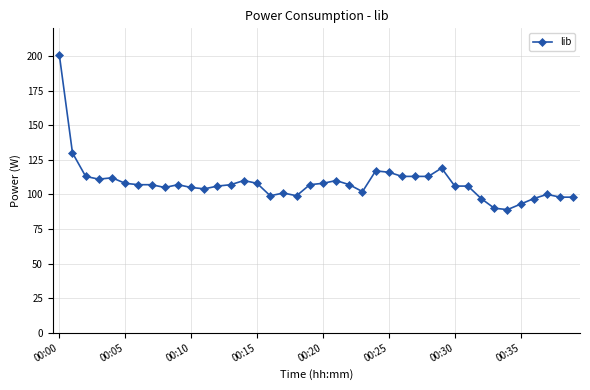

True or false: the data has more than 2 interior local peaks.

True